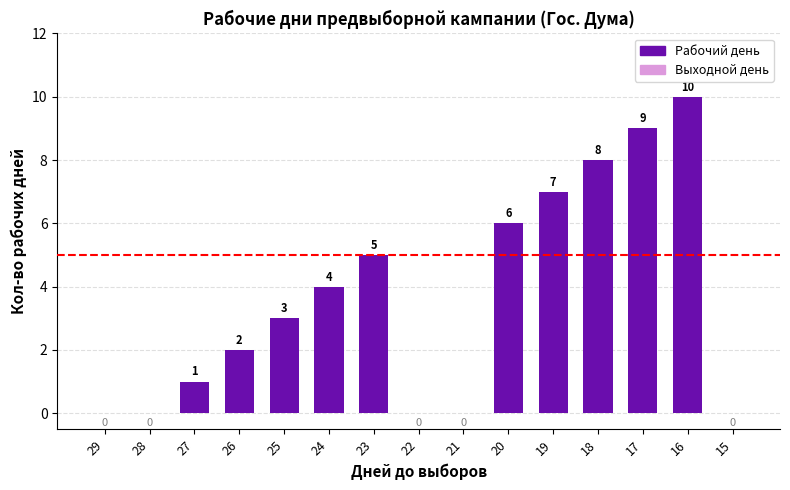

Which category has the highest value across all series?

16